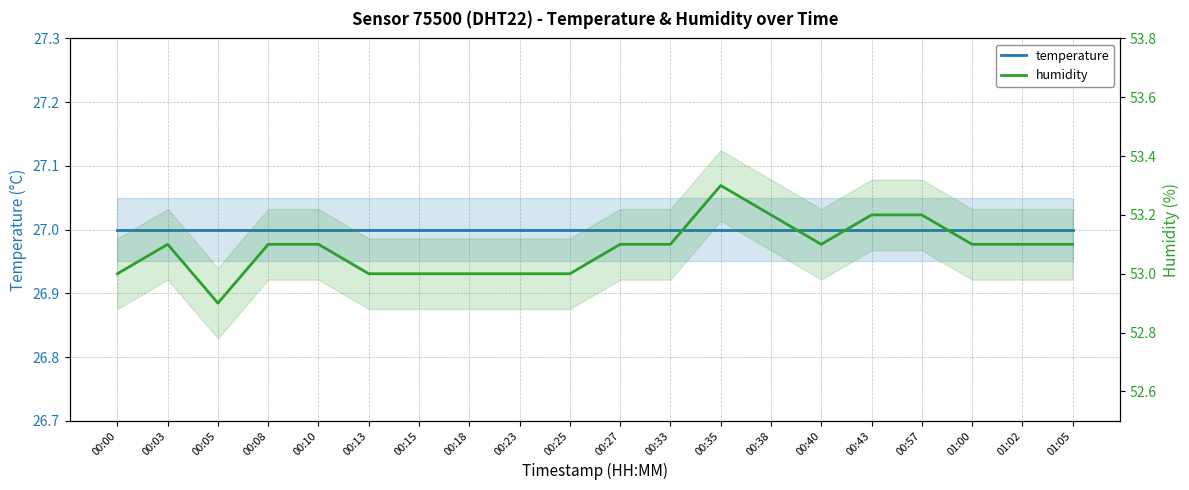

At 00:10, list the series in order from largest to smallest.

humidity, temperature